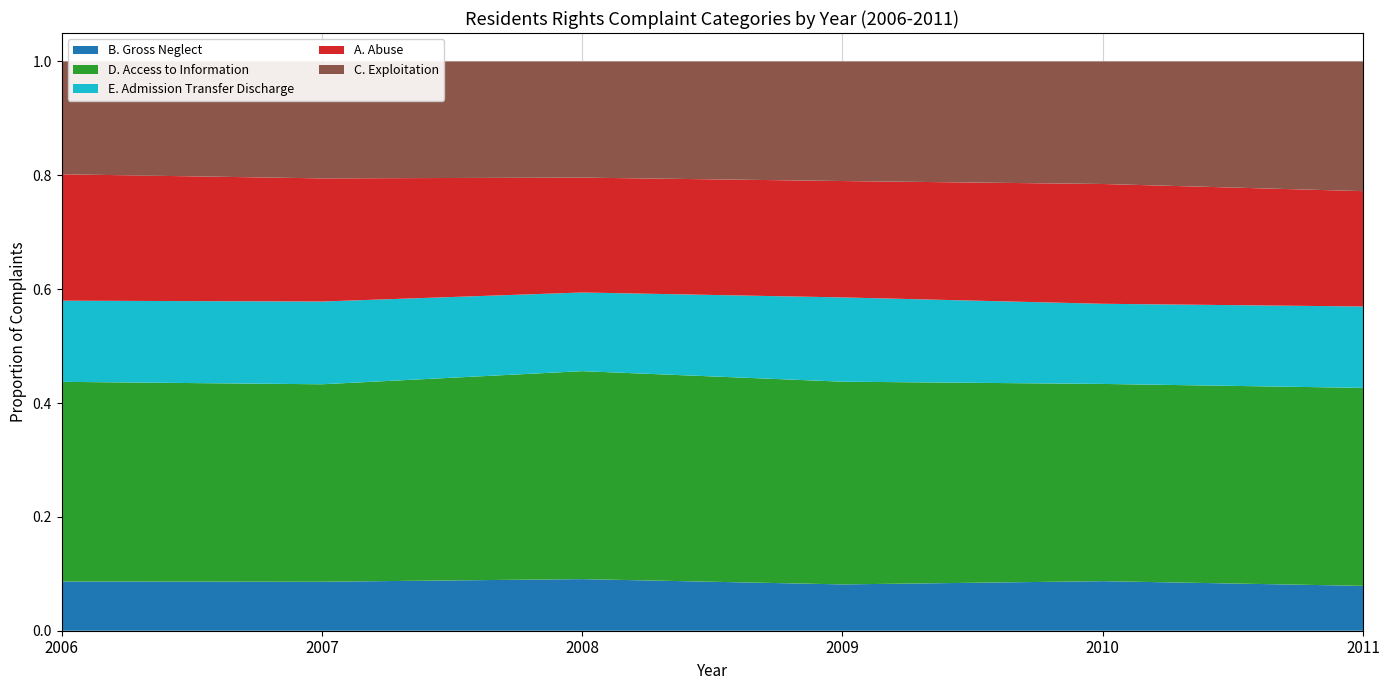

Reading left to right, transcribe all the data shown in this chart.

B. Gross Neglect: 0.1	0.1	0.1	0.1	0.1	0.1
D. Access to Information: 0.4	0.3	0.4	0.4	0.3	0.3
E. Admission Transfer Discharge: 0.1	0.1	0.1	0.1	0.1	0.1
A. Abuse: 0.2	0.2	0.2	0.2	0.2	0.2
C. Exploitation: 0.2	0.2	0.2	0.2	0.2	0.2